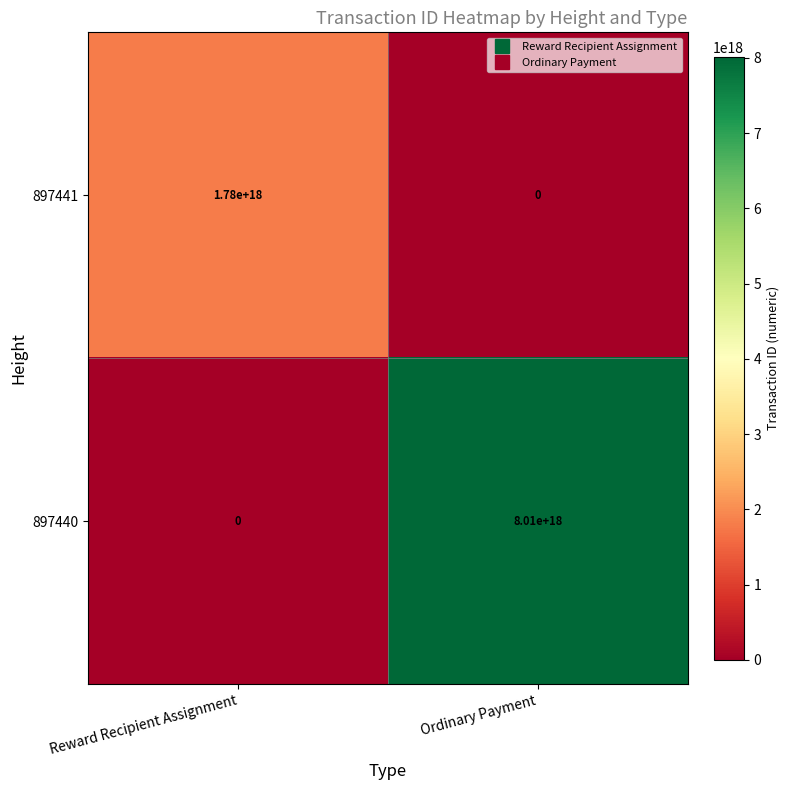

Which series has the largest total across all categories?

897440